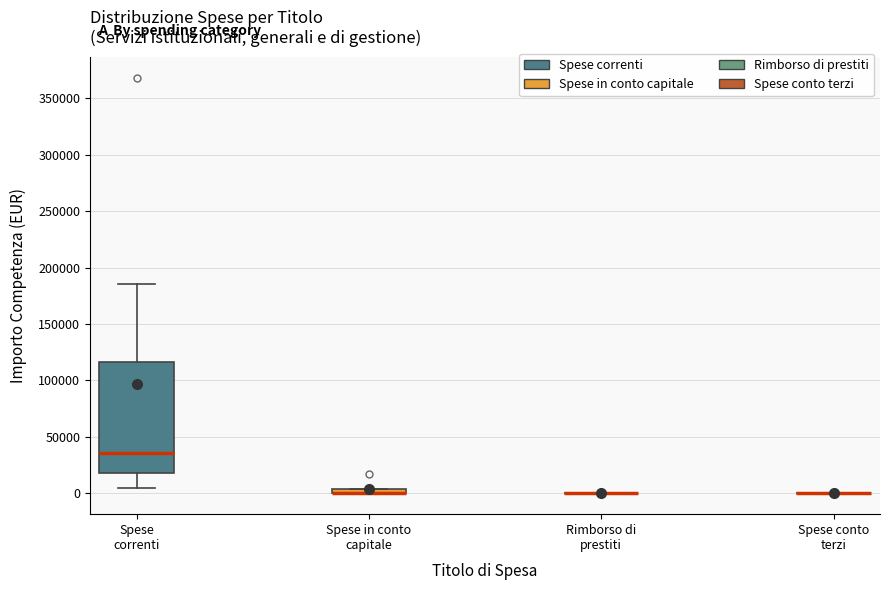

Comparing the boxes themselves (not the whiskers), which one is the tallest?

Spese correnti